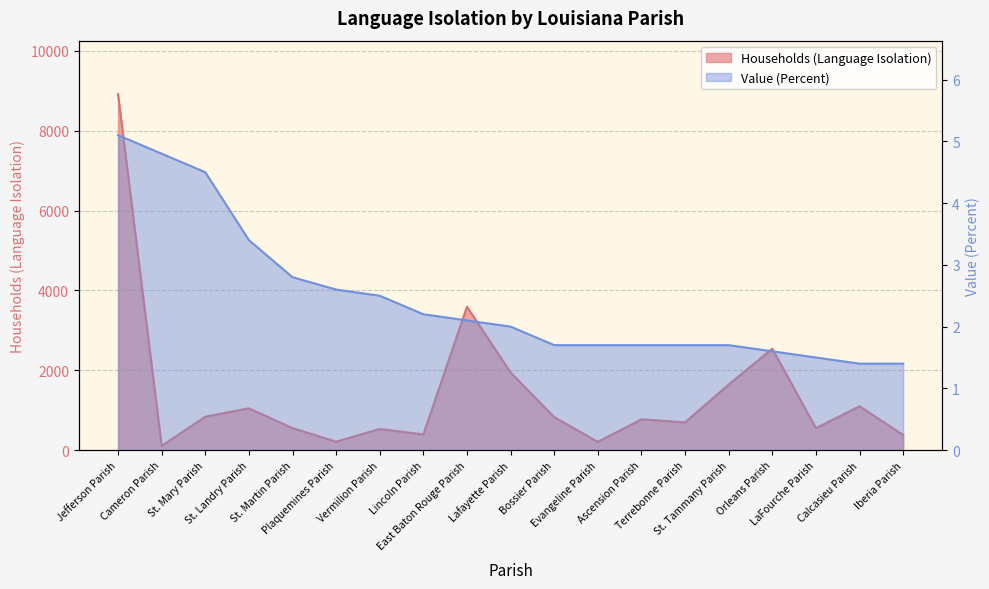

Rank the series at Iberia Parish from lowest to highest value.

Value (Percent), Households (Language Isolation)